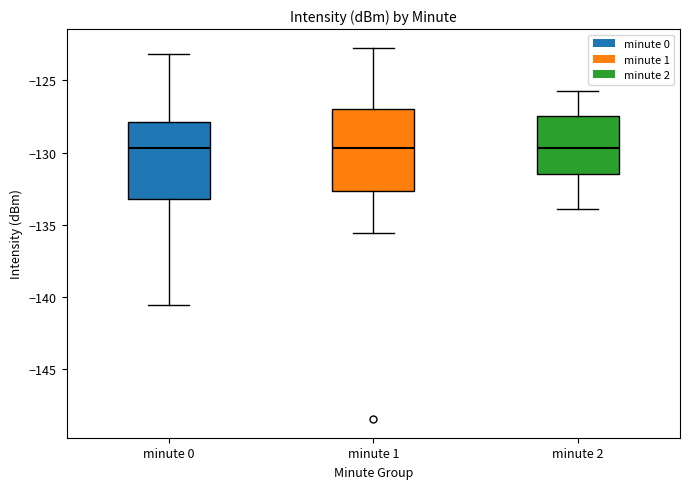

Reading left to right, read every box against the y-axis: the position of its median line, the range the box covers, and the ends of its whiskers. The values are not printed on the chart, so give them approximately, as read against the axis.

minute 0: median -129.5, box -133.0 to -128.0, whiskers -140.5 to -123.0
minute 1: median -129.5, box -132.5 to -127.0, whiskers -135.5 to -122.5
minute 2: median -129.5, box -131.5 to -127.5, whiskers -134.0 to -125.5